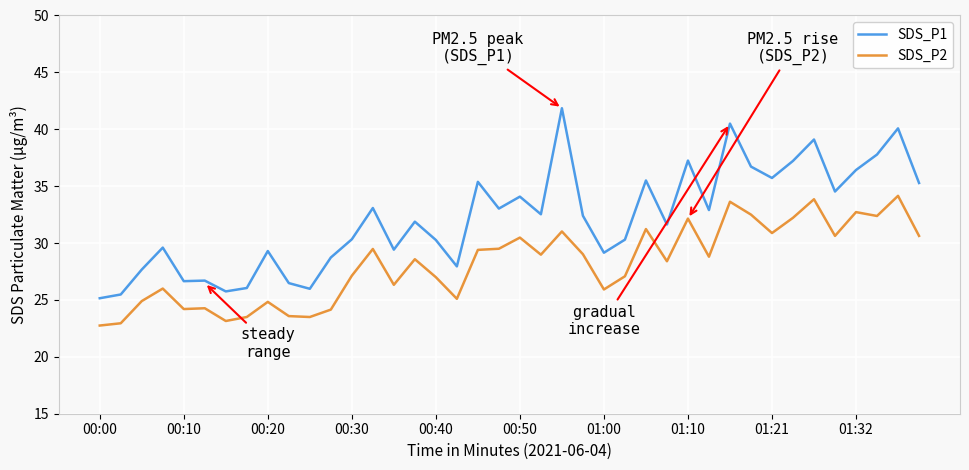

How many values in the SDS_P2 series are below 28?

18